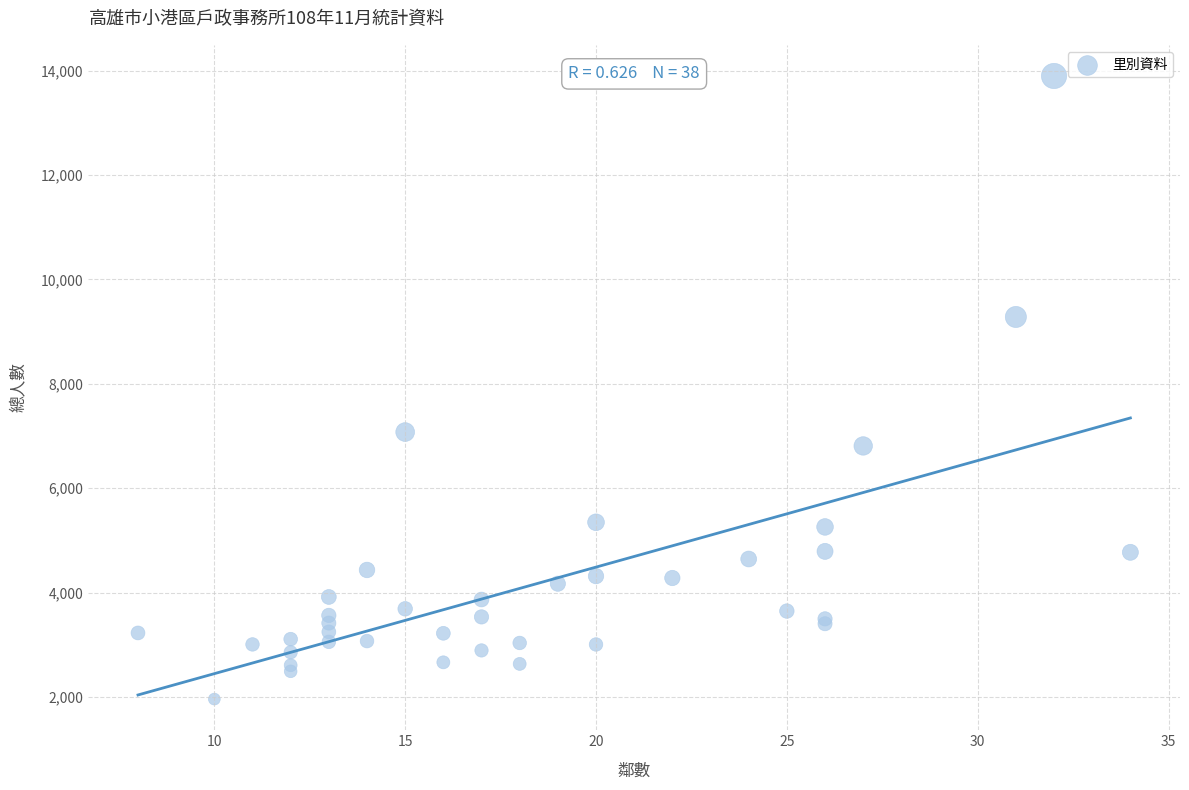

What Y value in the scatter plot is closest to 7929?

7077